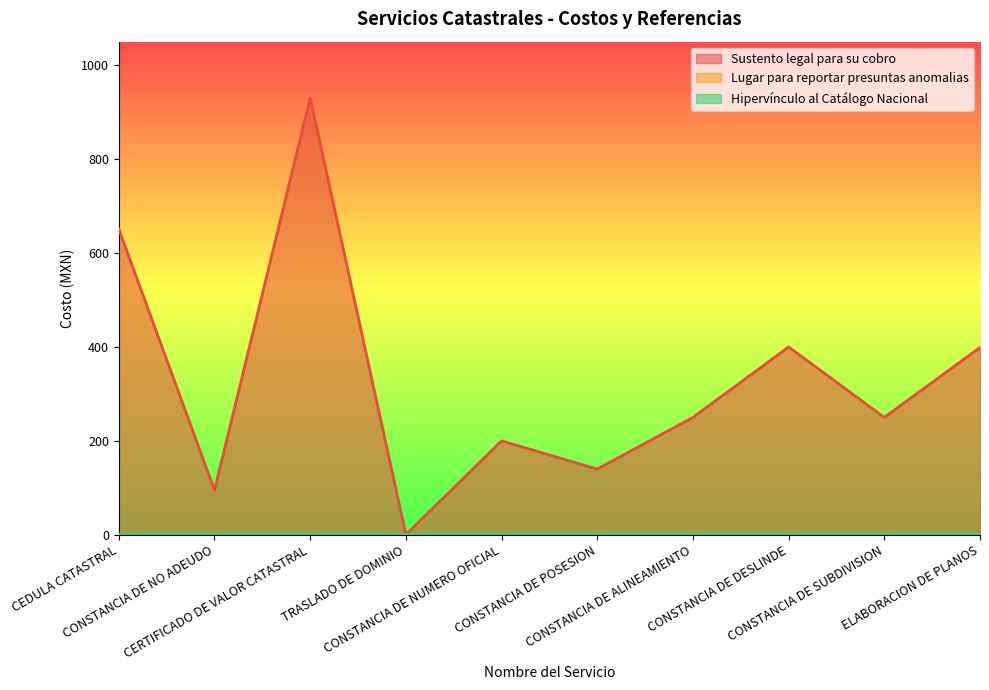

How many categories are shown in the chart?

10